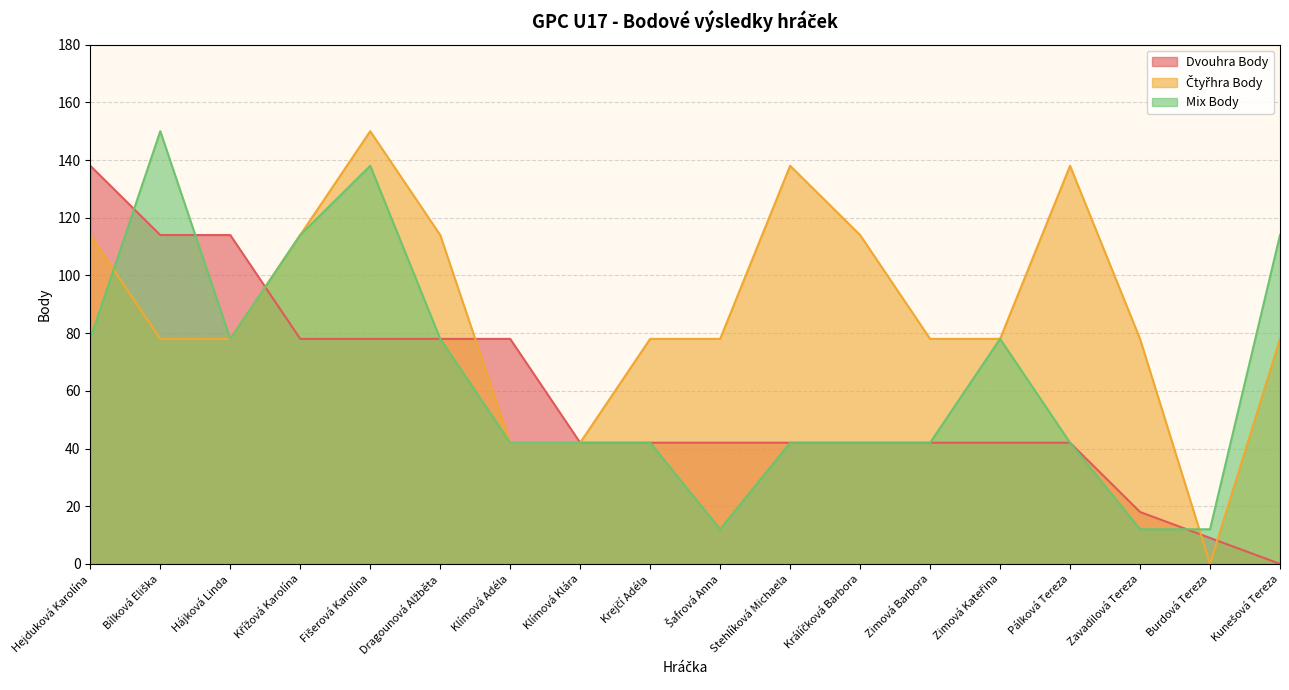

Count the number of categories in the chart.

18